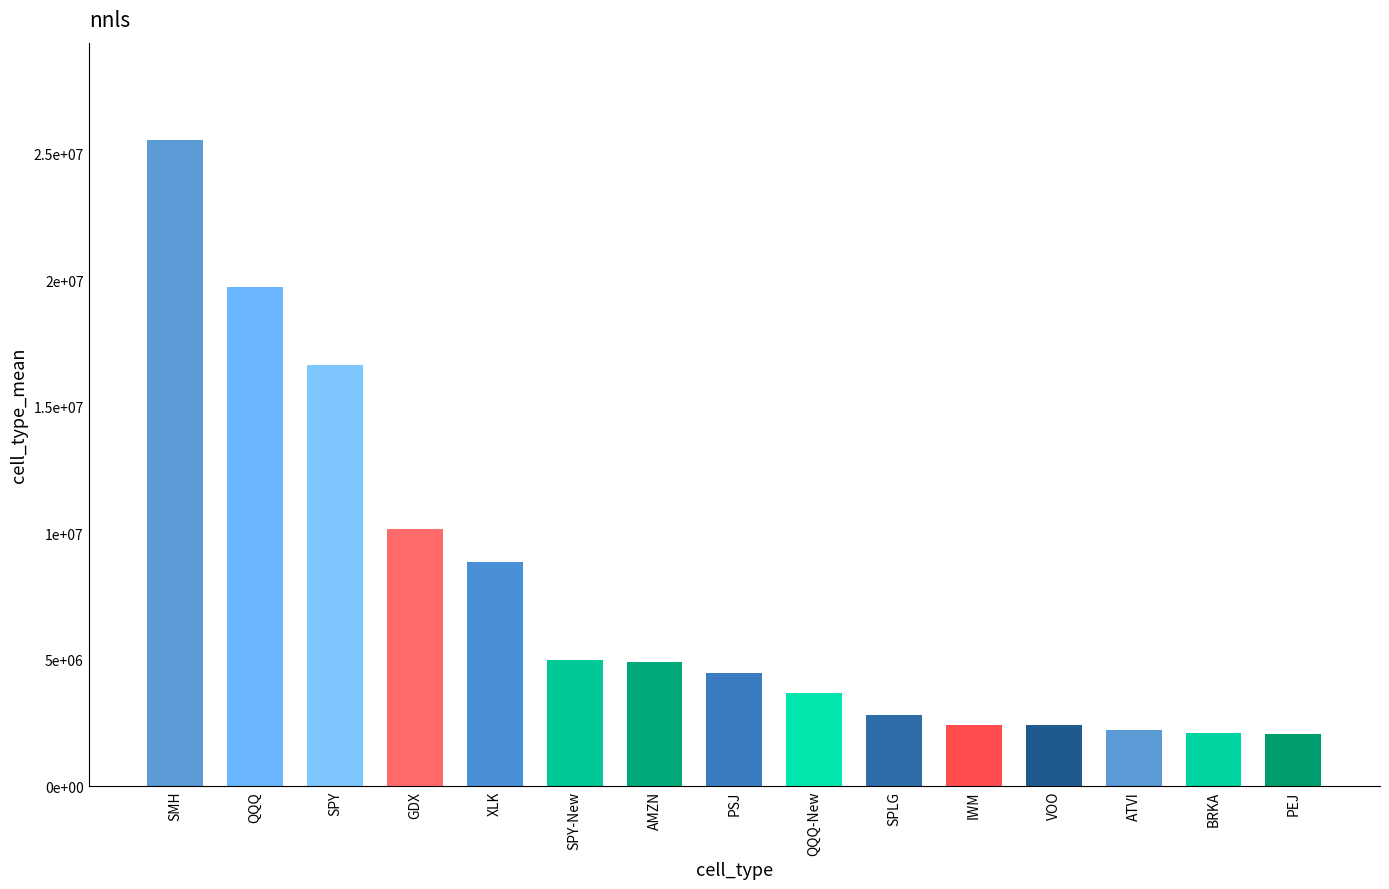

What is the greatest value displayed?

25561000